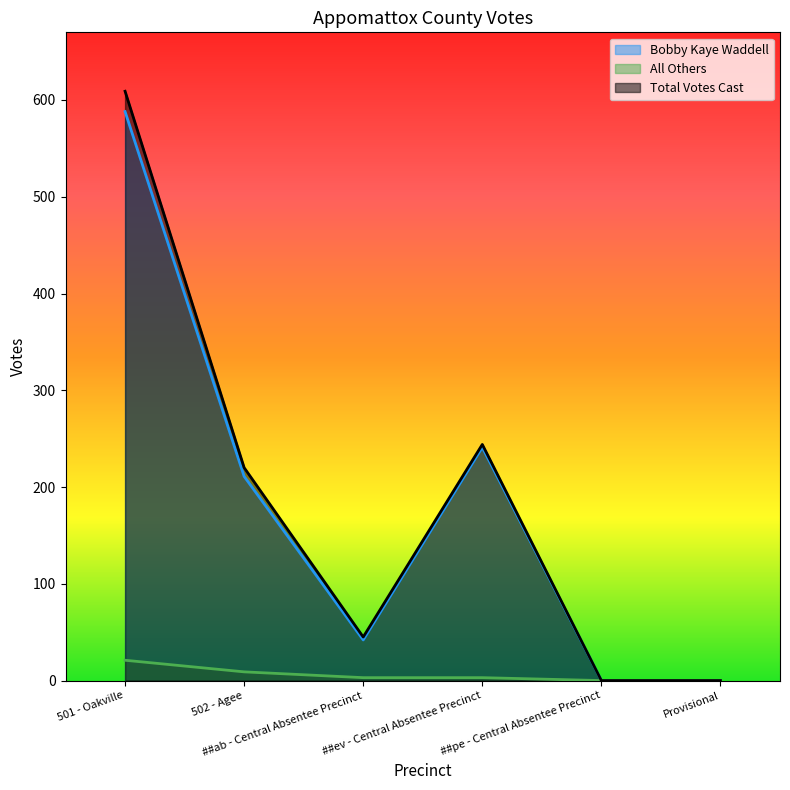

Is the value of Total Votes Cast at 501 - Oakville greater than the value of Bobby Kaye Waddell at ##pe - Central Absentee Precinct?

Yes